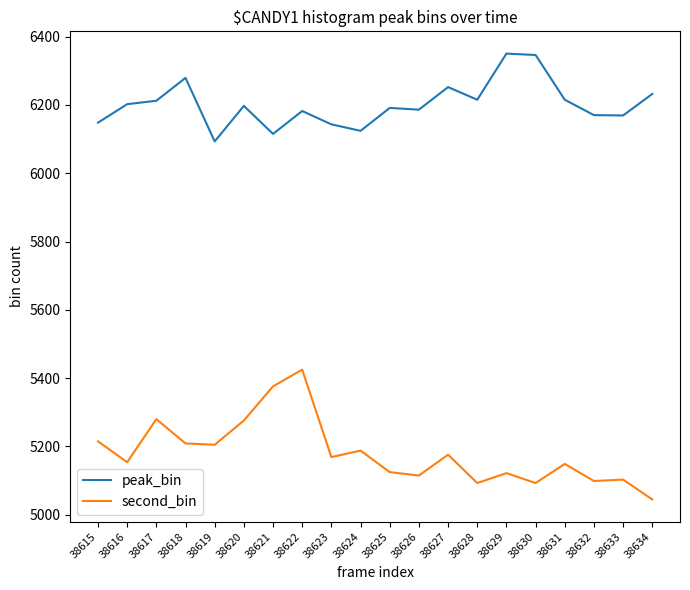

True or false: second_bin and peak_bin intersect in this chart.

False